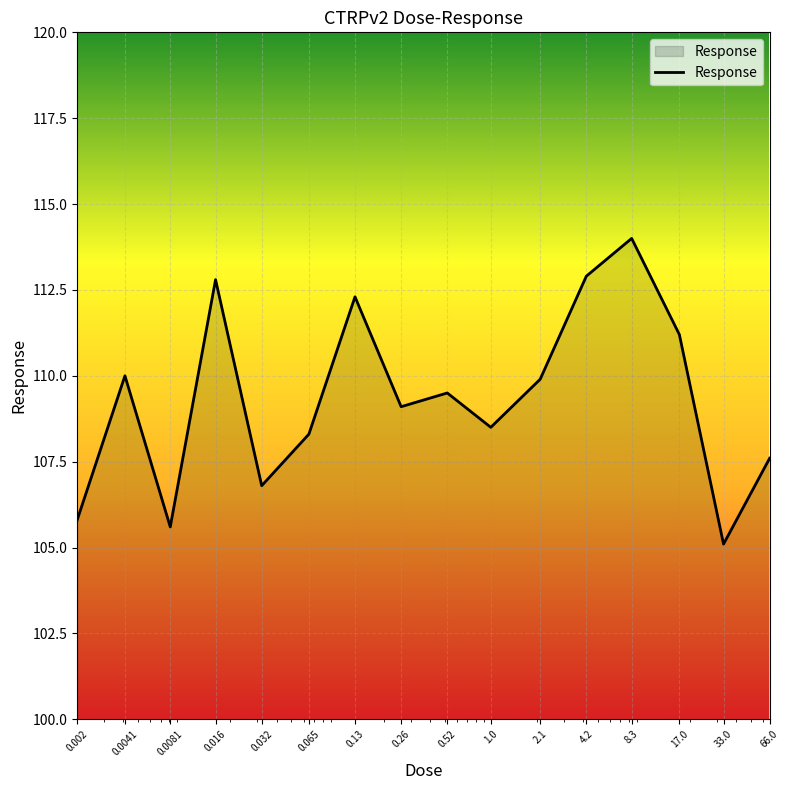

What is the smallest value displayed?

105.1